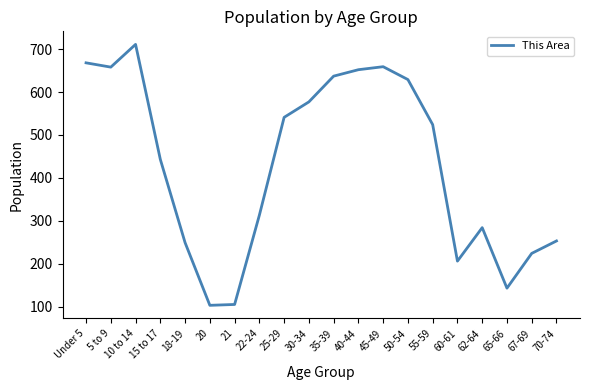

Which has a higher value, 40-44 or Under 5?

Under 5